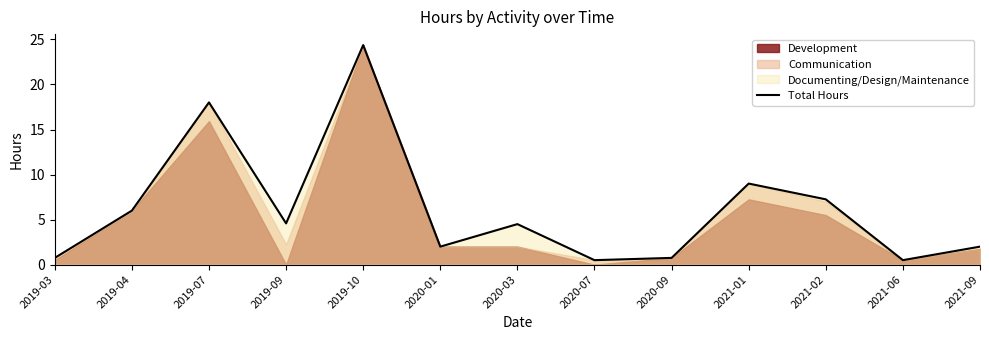

List the labels in order of value, largest first.

2019-10, 2019-07, 2021-01, 2021-02, 2019-04, 2019-09, 2020-03, 2020-01, 2021-09, 2019-03, 2020-09, 2020-07, 2021-06